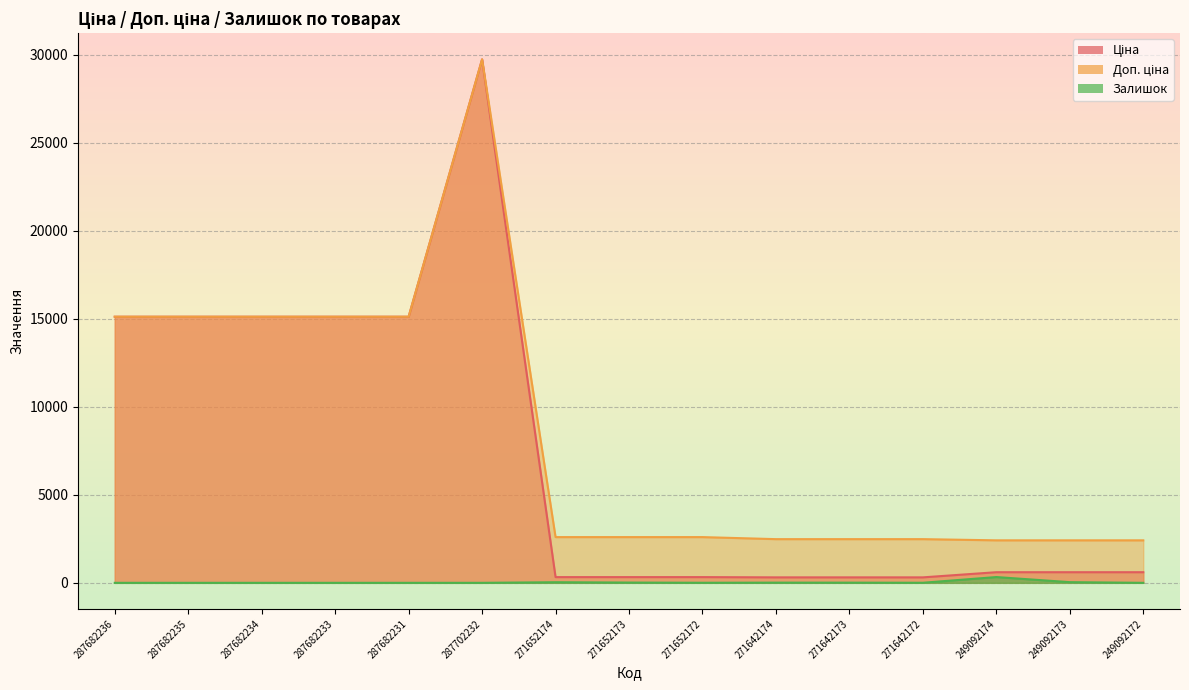

Between 287702232 and 287682234, which is larger?

287702232